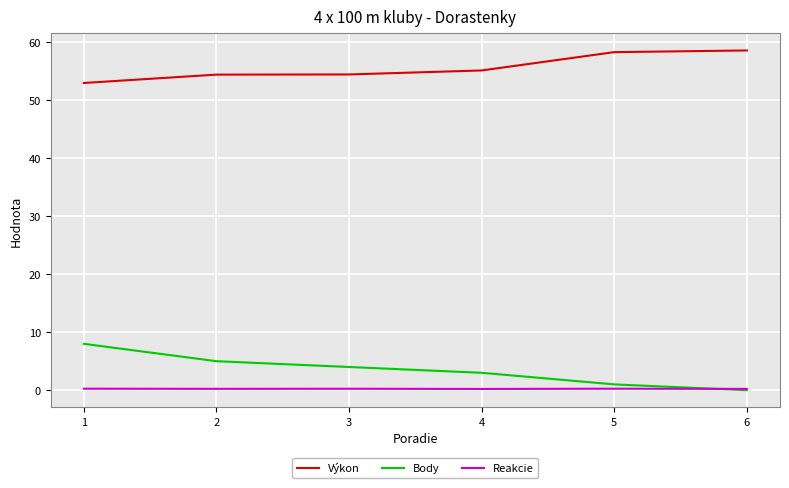

At 2, list the series in order from smallest to largest.

Reakcie, Body, Výkon